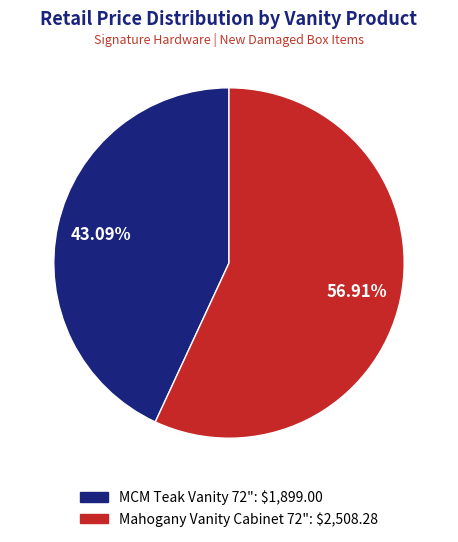

Is there any slice that represents more than half of the pie?

Yes